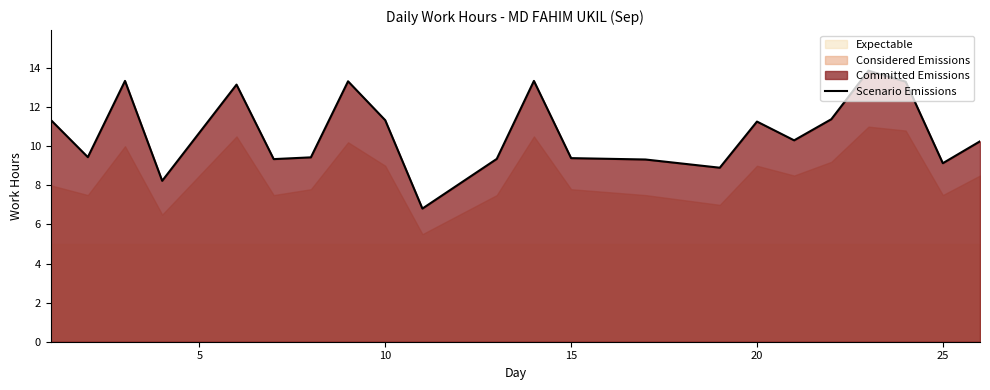

How many data points does each series have?

22